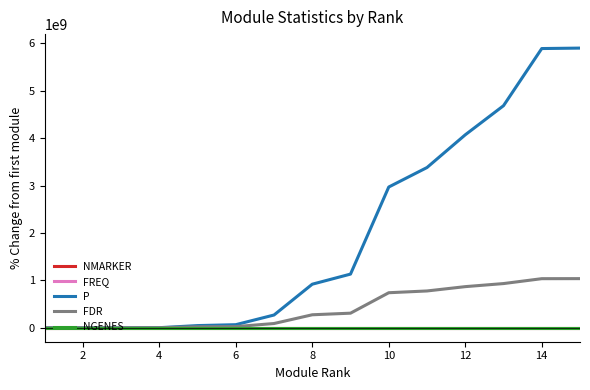

Which series has the largest range (max minus min)?

P